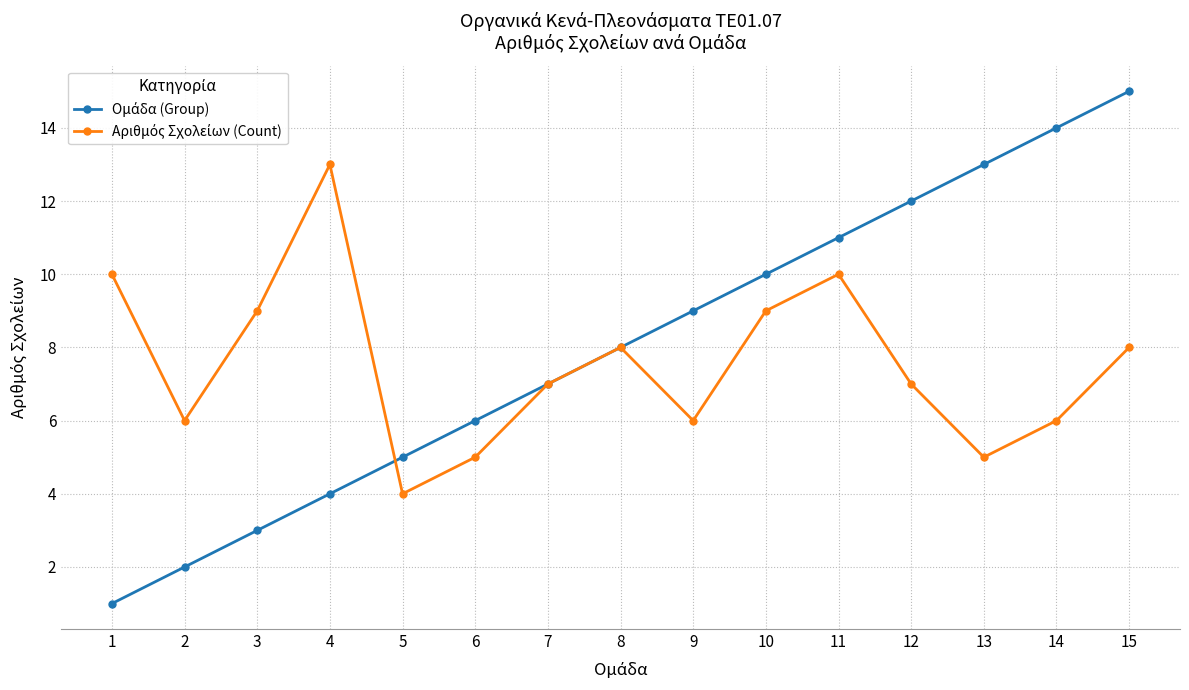

Count the number of data series in this chart.

2